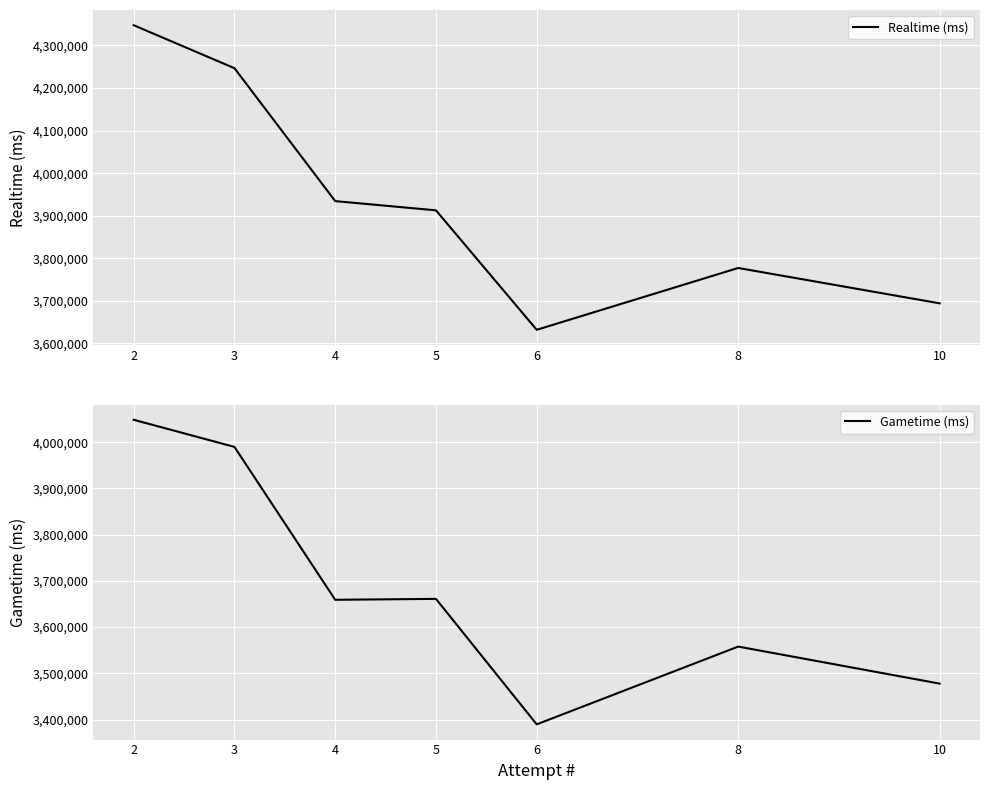

What is the value of the Gametime (ms) point at the 3rd from the left?

3659029